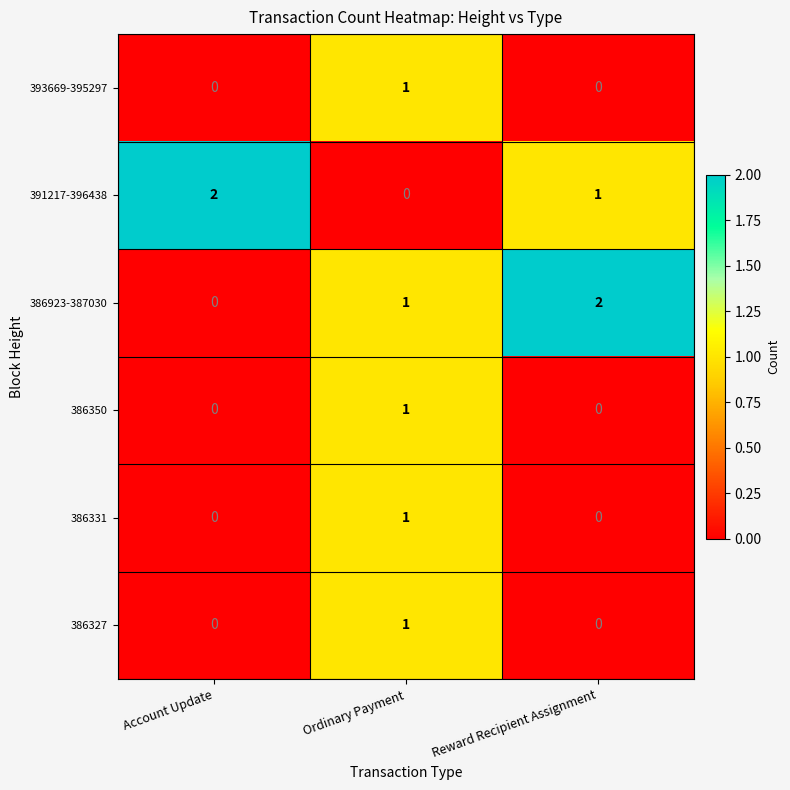

Where is 391217-396438 nearest to the value 1?

Reward Recipient Assignment